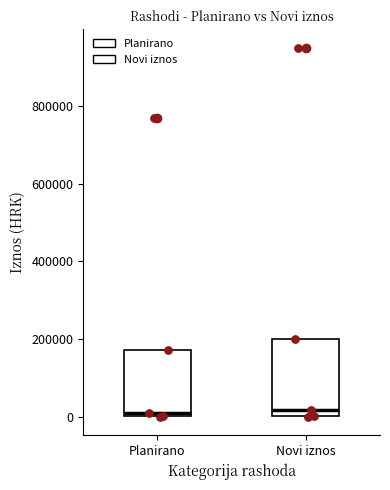

Which box is the tallest, from its lower edge to its upper edge?

Novi iznos